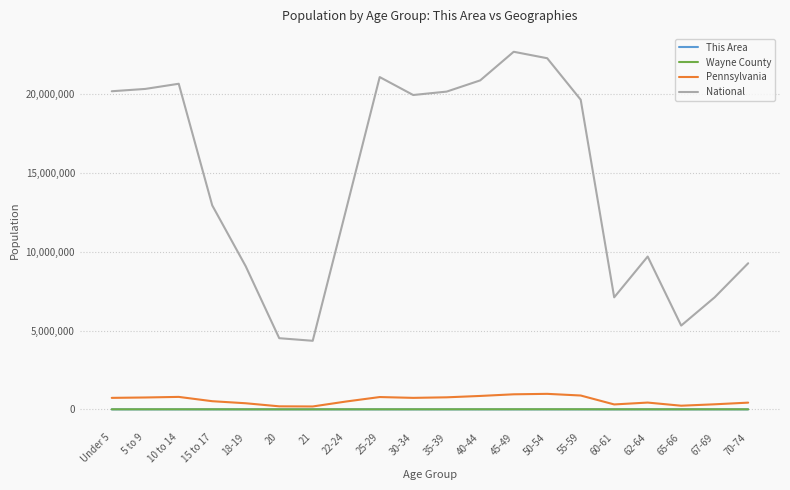

Which series has the widest spread of values?

National